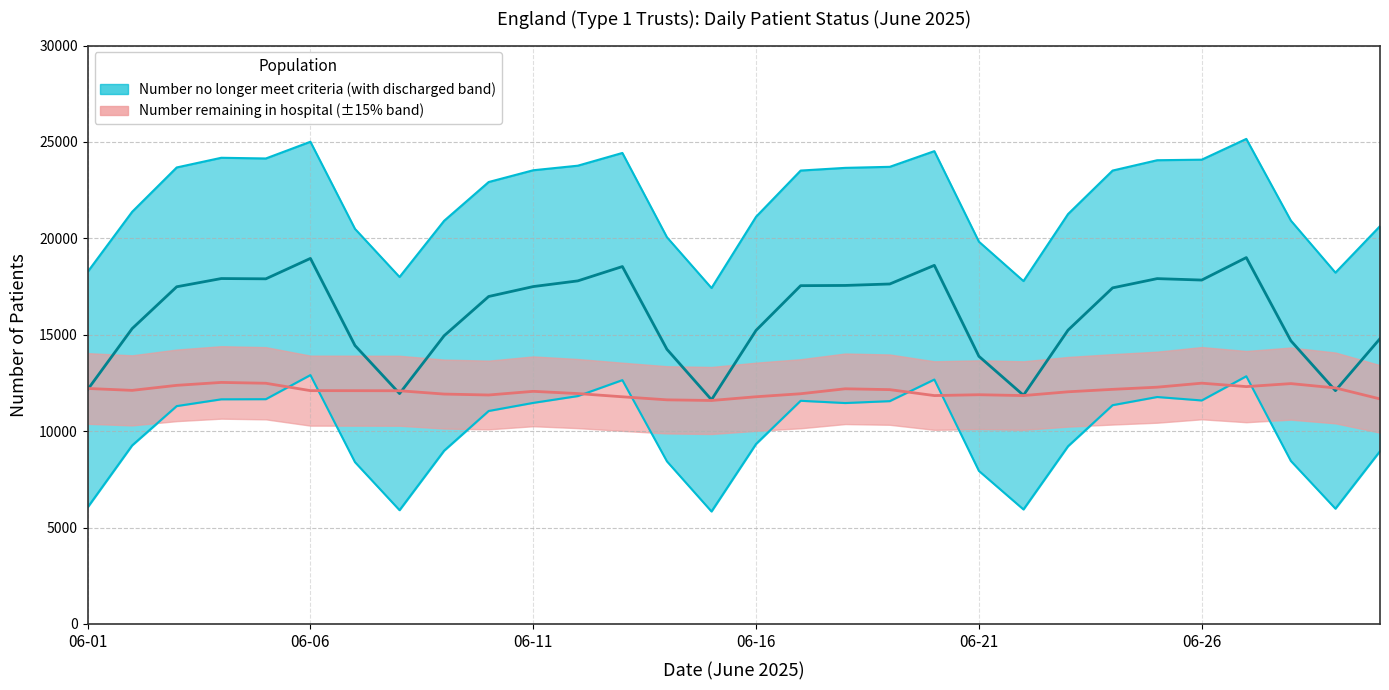

Is the value of Number remaining in hospital at 06-06 greater than the value of Number discharged at 06-16?

Yes